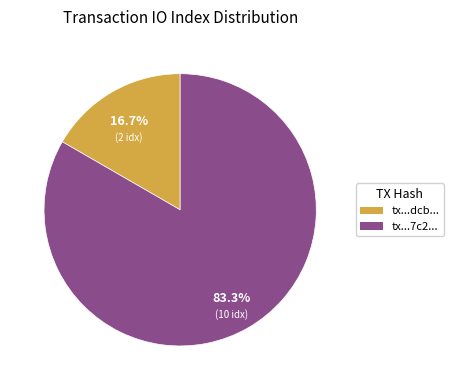

Which has a higher value, tx...dcb... or tx...7c2...?

tx...7c2...